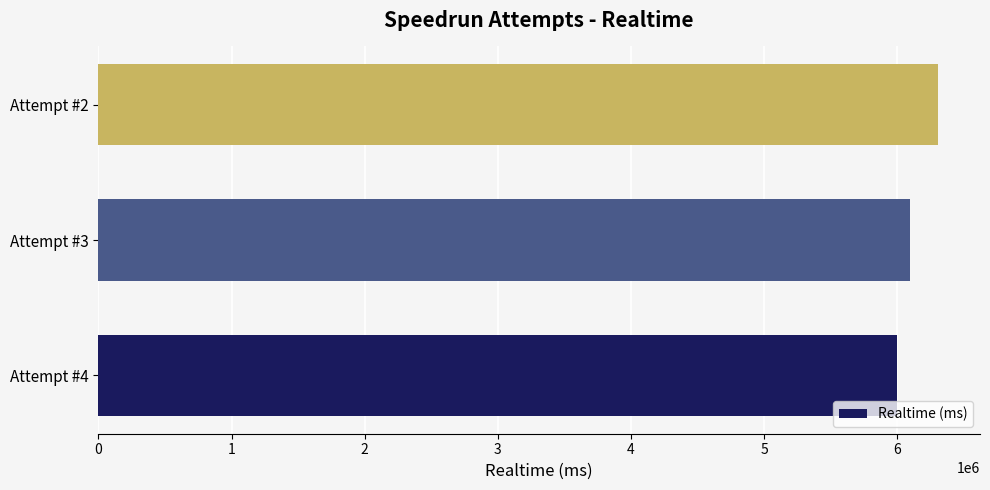

Which has a higher value, Attempt #3 or Attempt #2?

Attempt #2